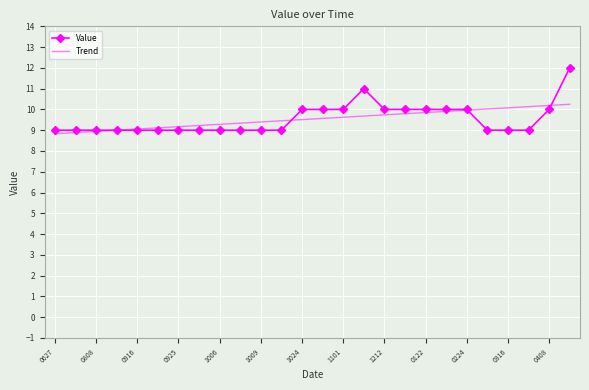

List the series in order of their peak value, lowest first.

Trend, Value